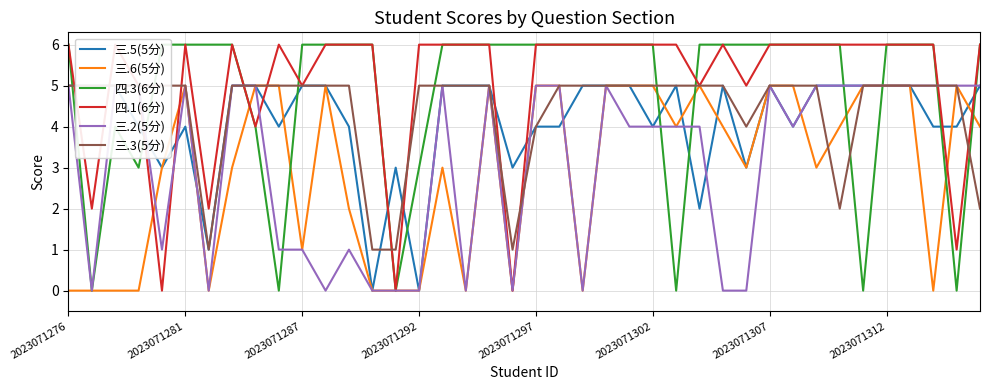

What are all the series names shown in the legend?

三.5(5分), 三.6(5分), 四.3(6分), 四.1(6分), 三.2(5分), 三.3(5分)